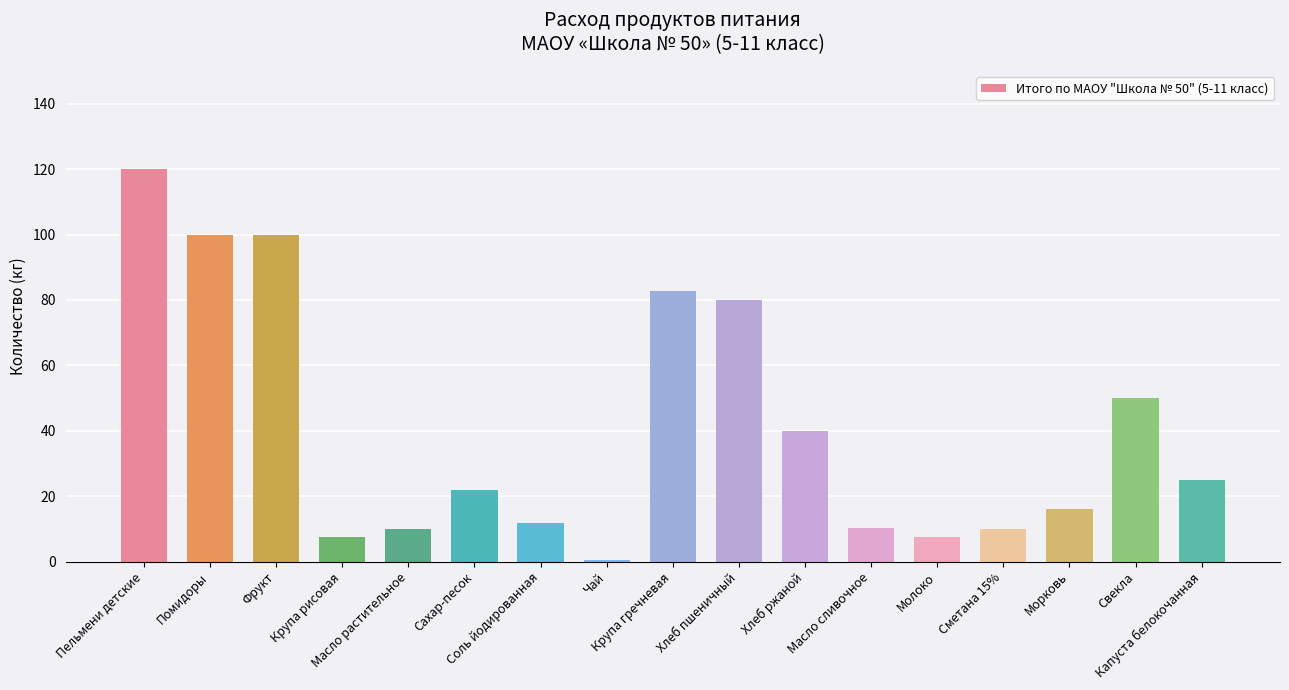

What is the greatest value displayed?

120.0